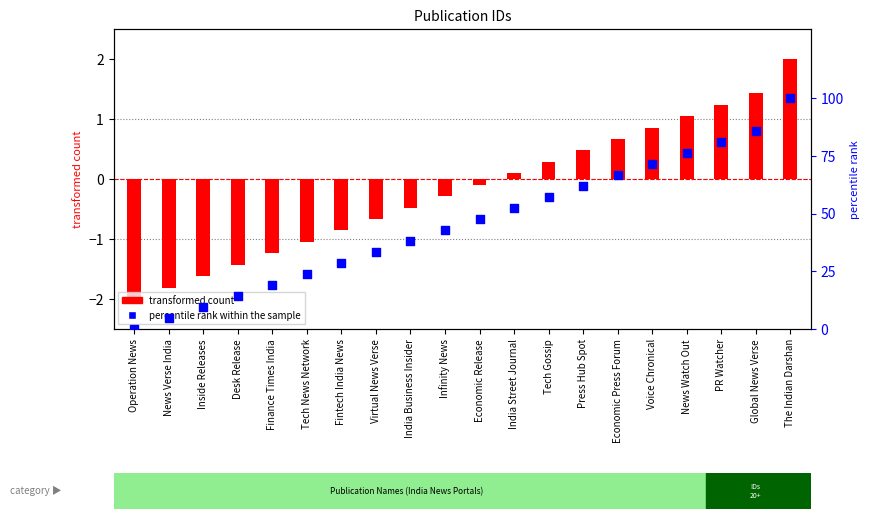

At how many categories does at least one series exceed 1?

19